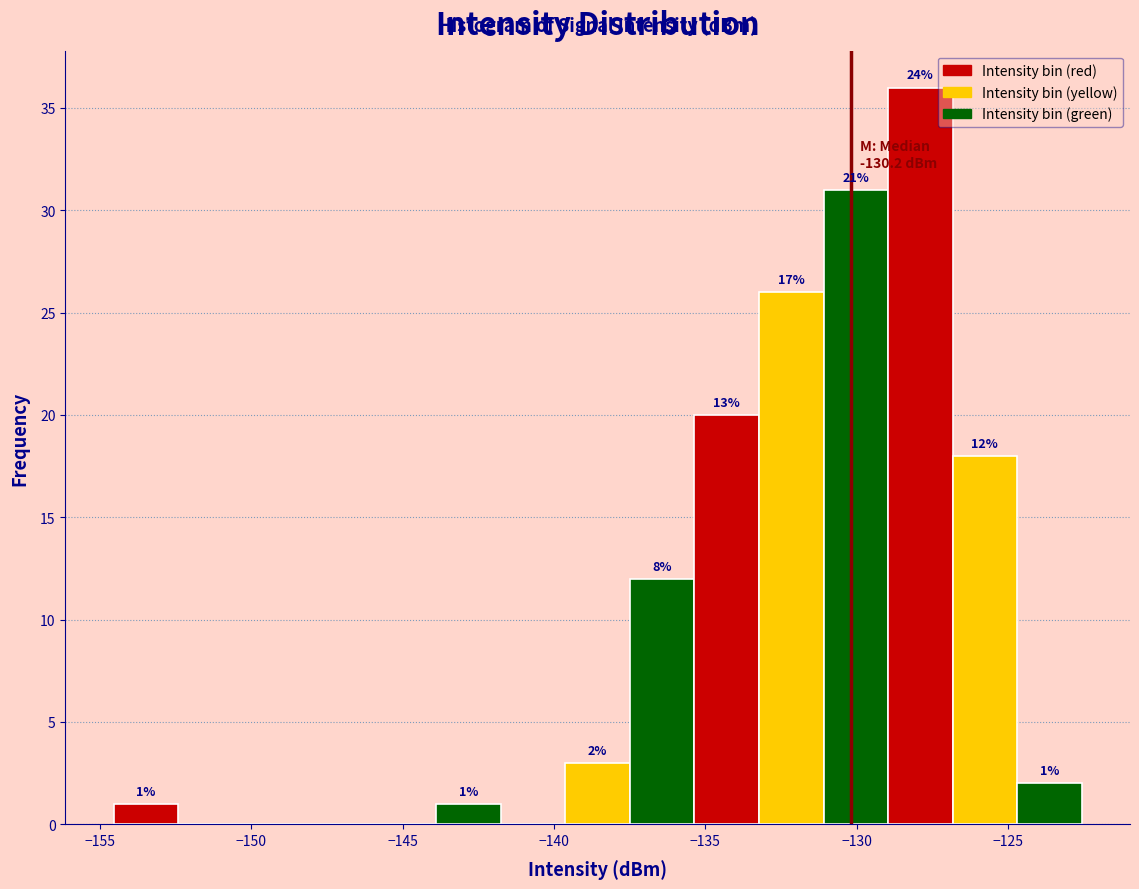

Over which range of the x-axis is the bar tallest?

-129.0 to -127.0